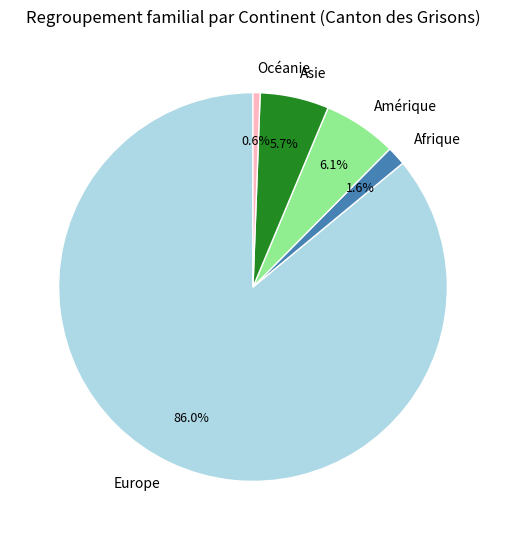

How many segments does this pie chart have?

5